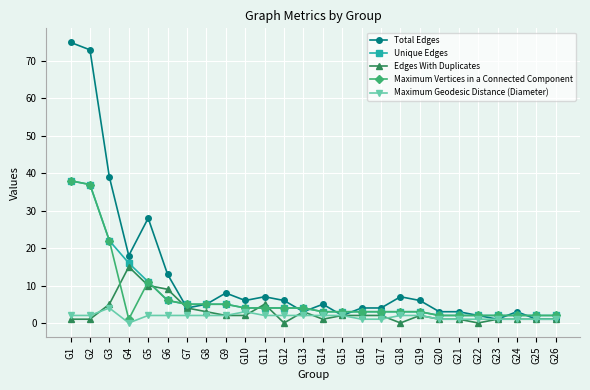

What is the value of the Total Edges point at the 7th from the left?

4